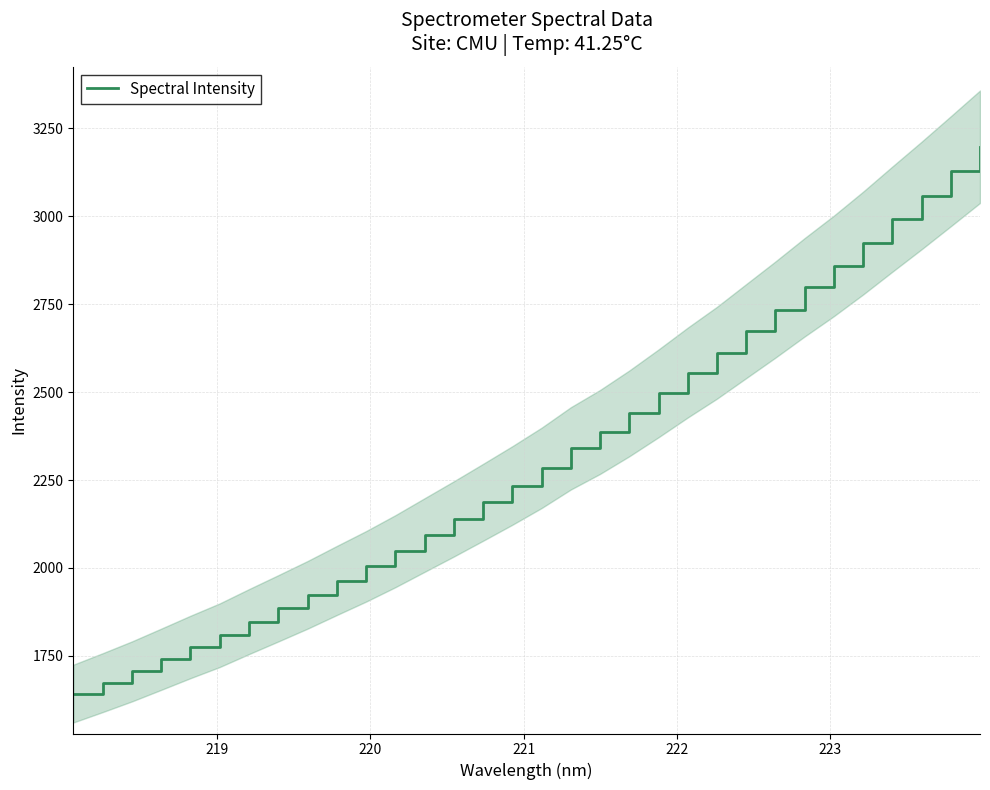

What is the greatest value displayed?

3197.3